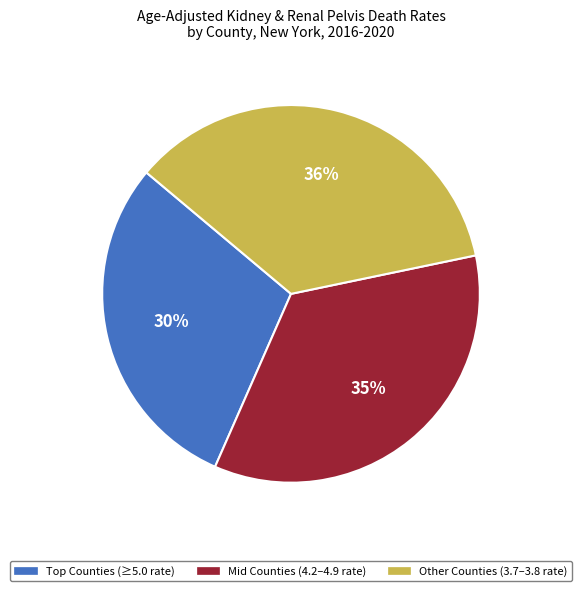

To the nearest percent, what is the average slice percentage?

33%